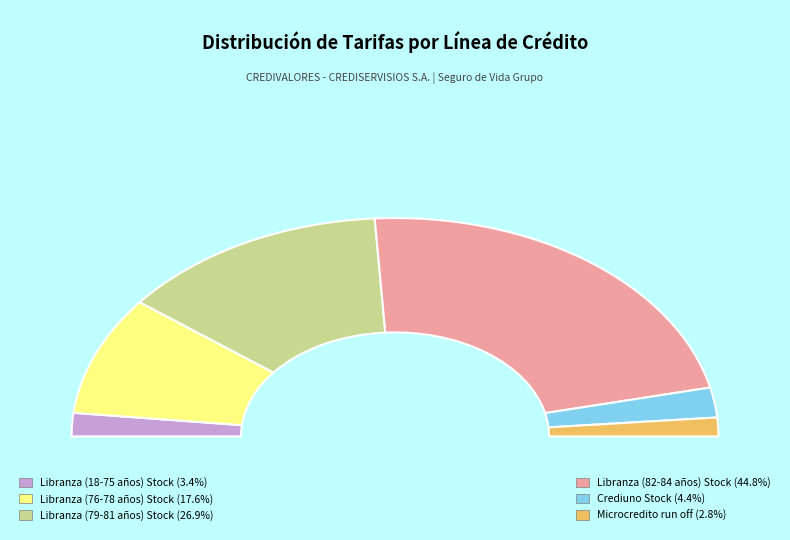

Is there any slice that represents more than half of the pie?

No